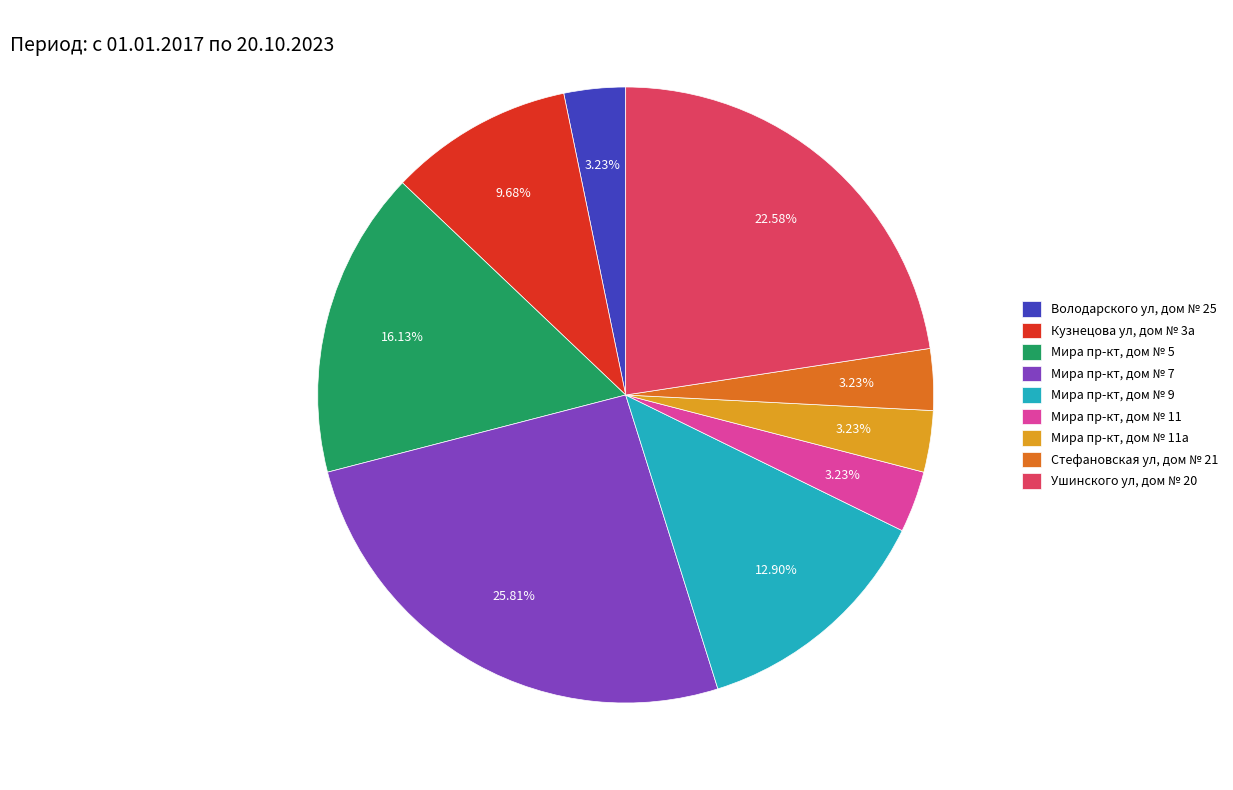

Is it true that Кузнецова ул, дом № 3а is 10% of the pie?

True